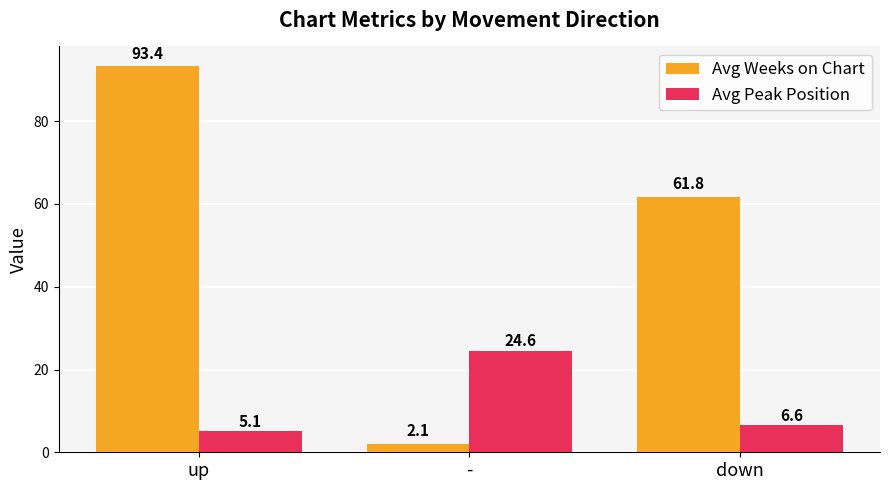

At which category is the sum across all series the highest?

up